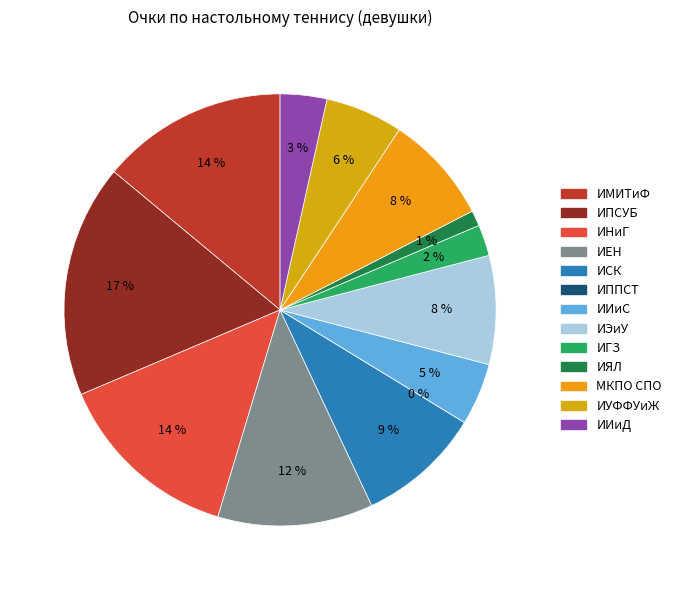

Does any single category account for the majority?

No